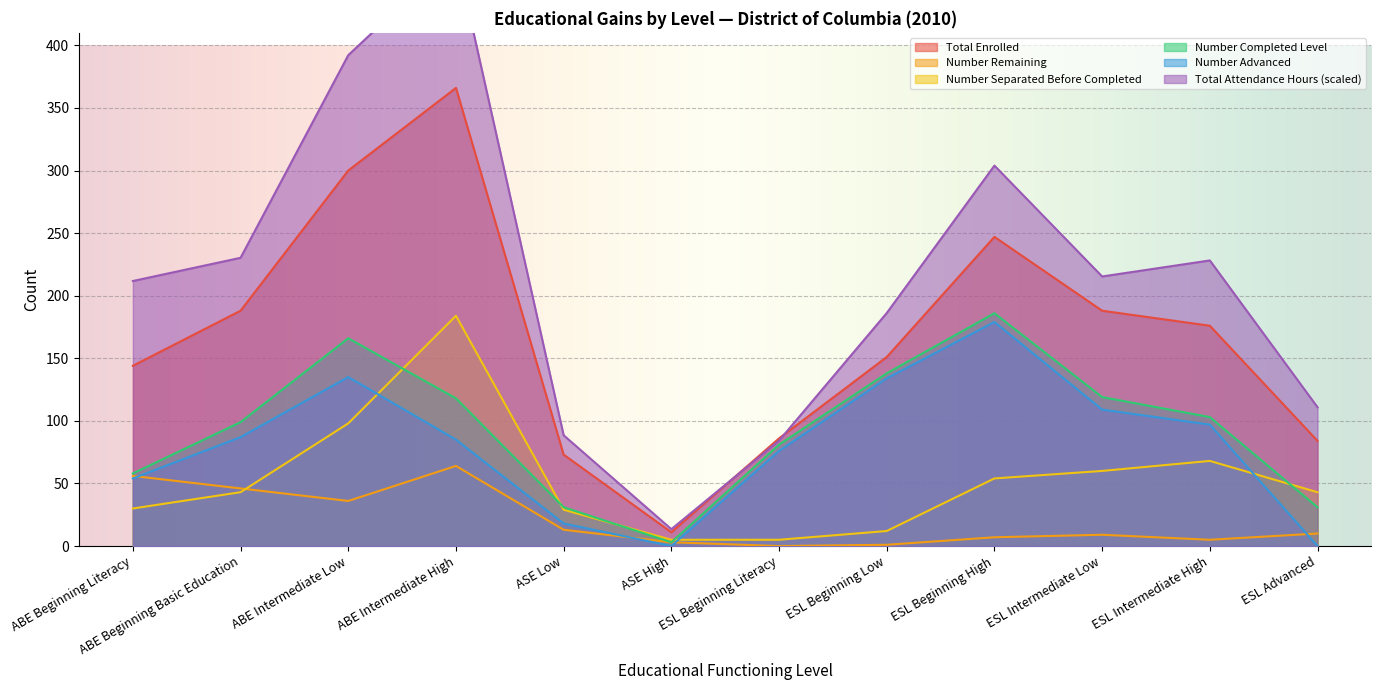

How many lines are shown in the chart?

6